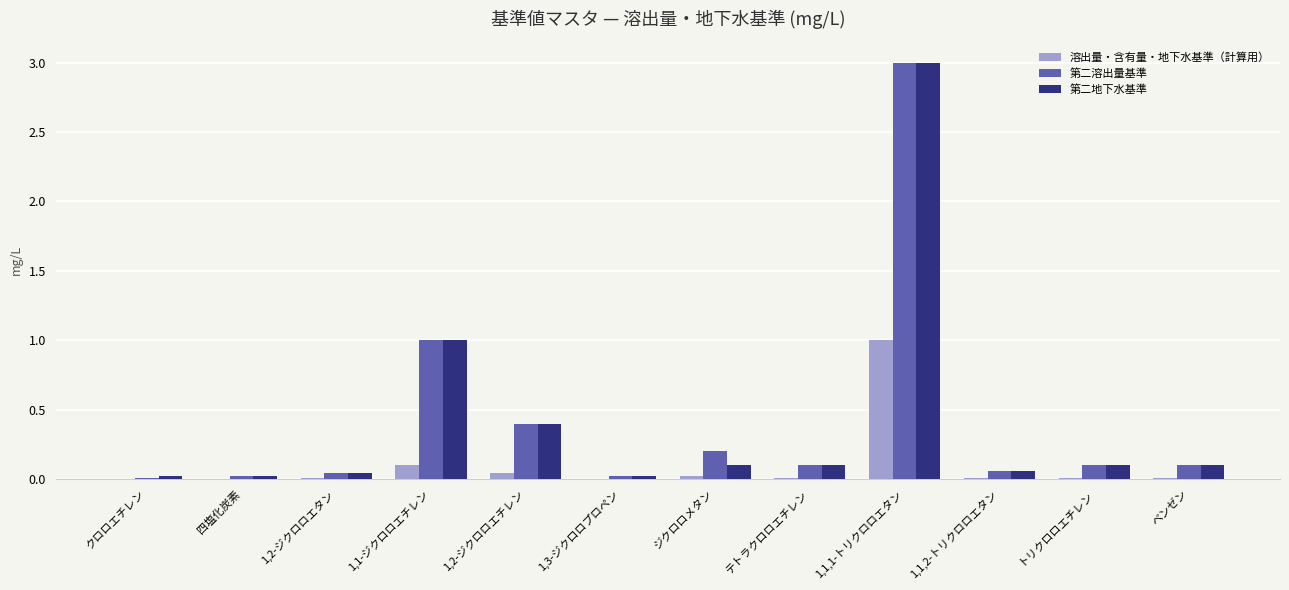

At which label does 第二溶出量基準 reach its peak?

1,1,1-トリクロロエタン